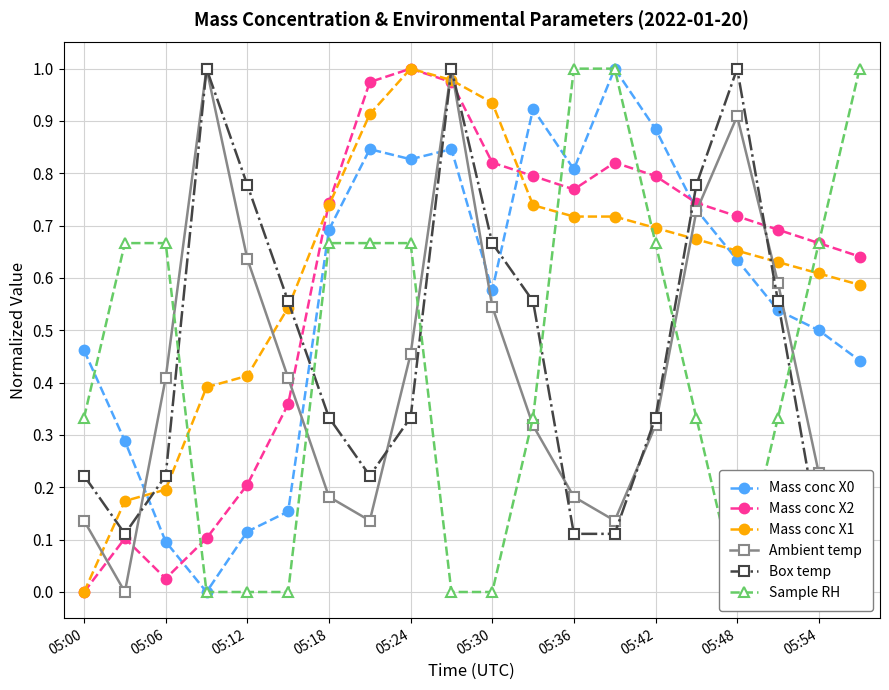

How many distinct data groups are displayed?

6